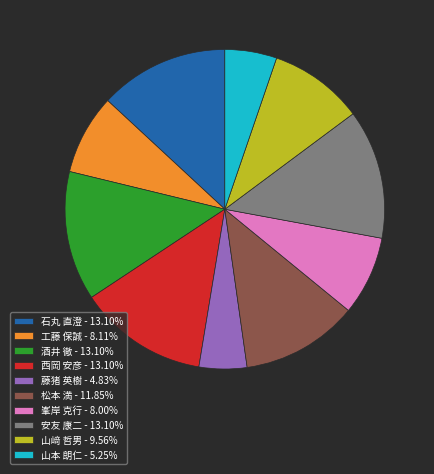

Combined, do 藤猪 英樹 - 4.83% and 酒井 徹 - 13.10% account for over 50%?

No